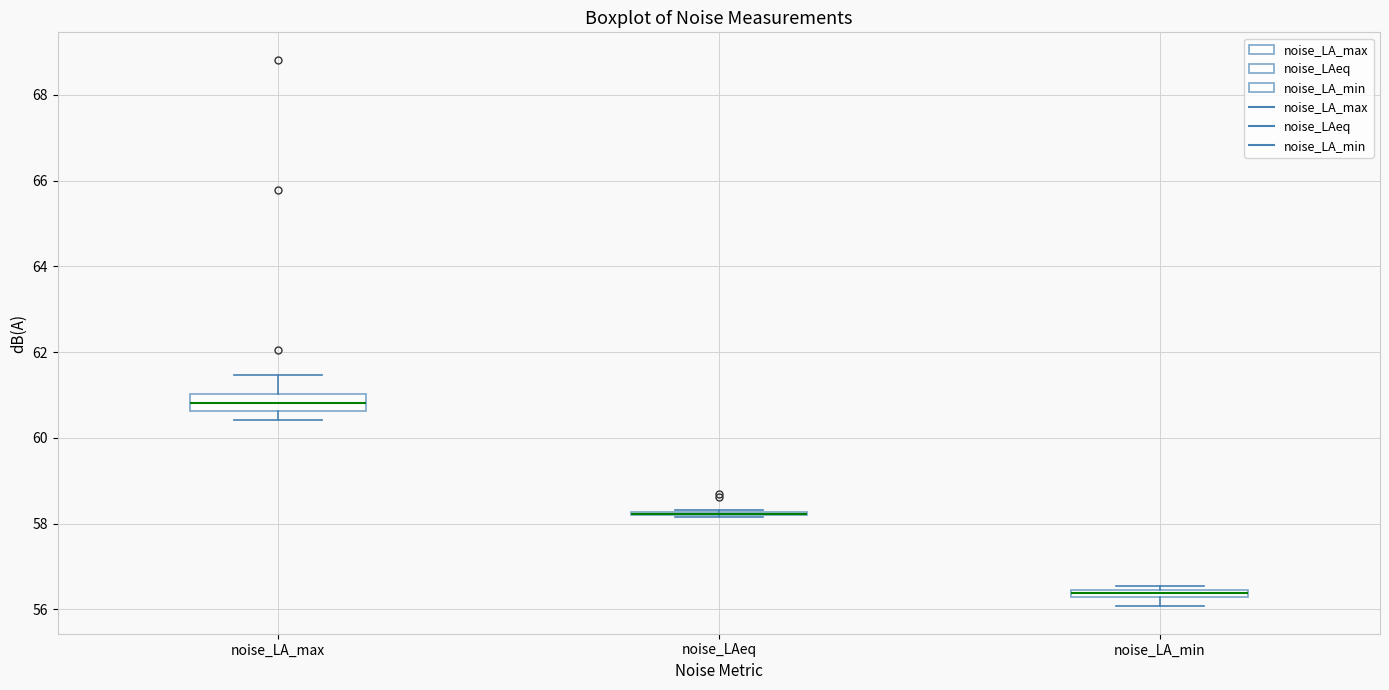

Where does the lower whisker of the box for noise_LA_min end on the y-axis? The values are not printed on the chart, so give them approximately, as read against the axis.

56.0